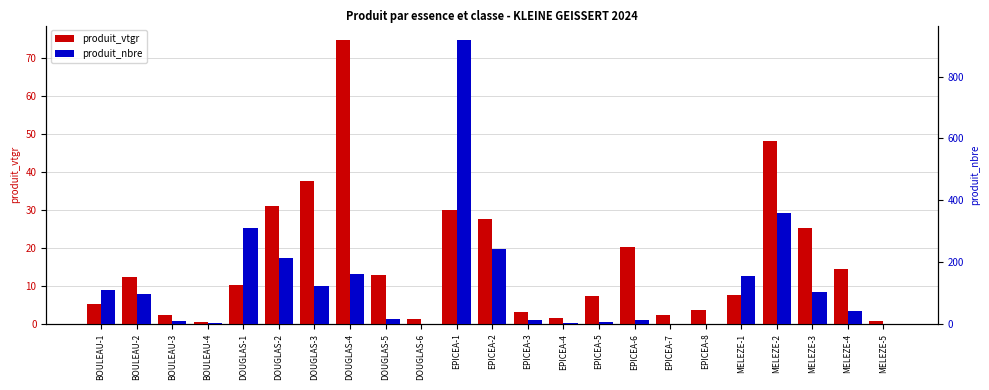

What is the minimum value for produit_vtgr?

0.6